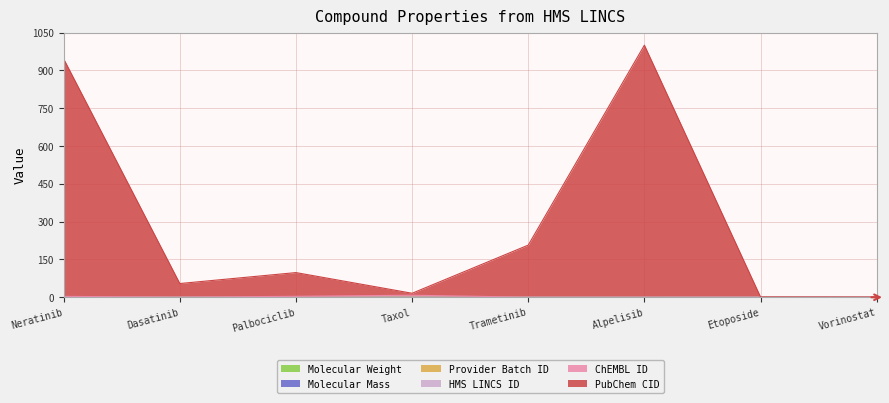

True or false: Molecular Weight has more than 2 points higher than both neighbors.

False